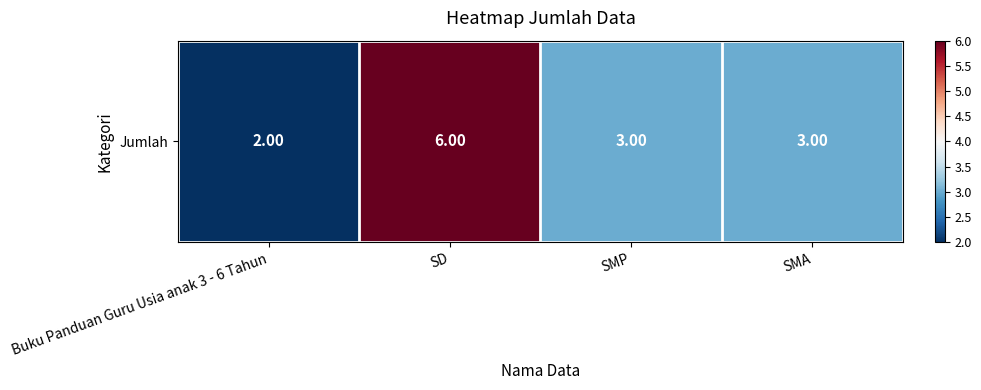

What is the sum of all values?

14